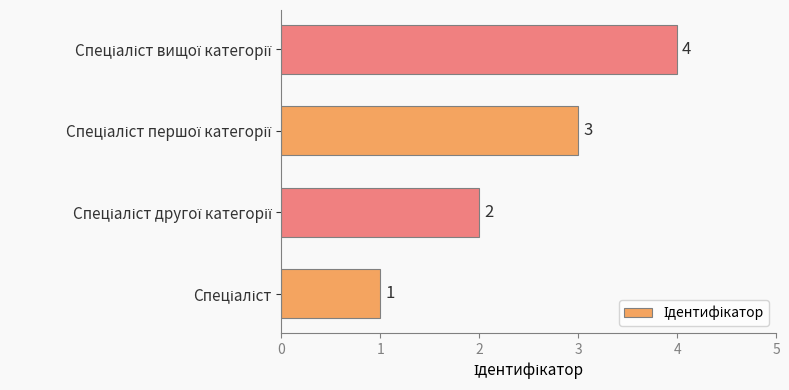

What is the greatest value displayed?

4